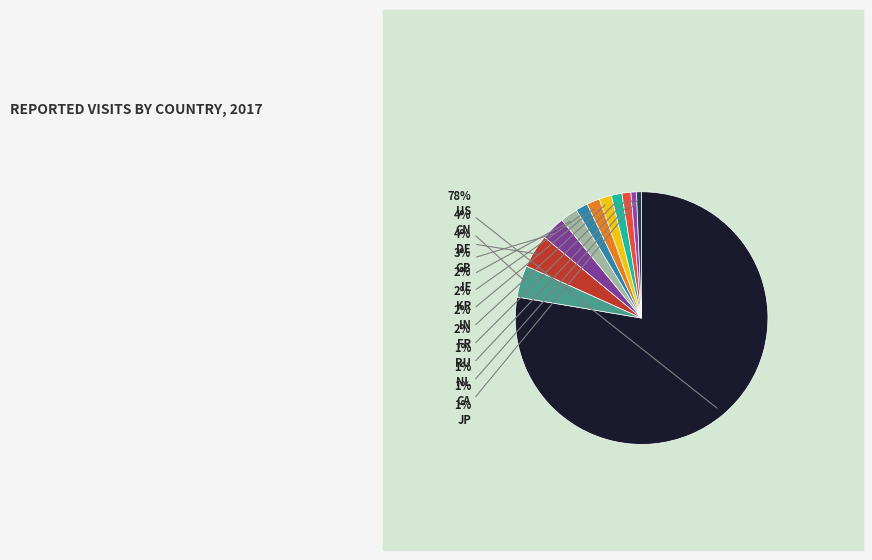

What is the largest slice in the pie chart?

US